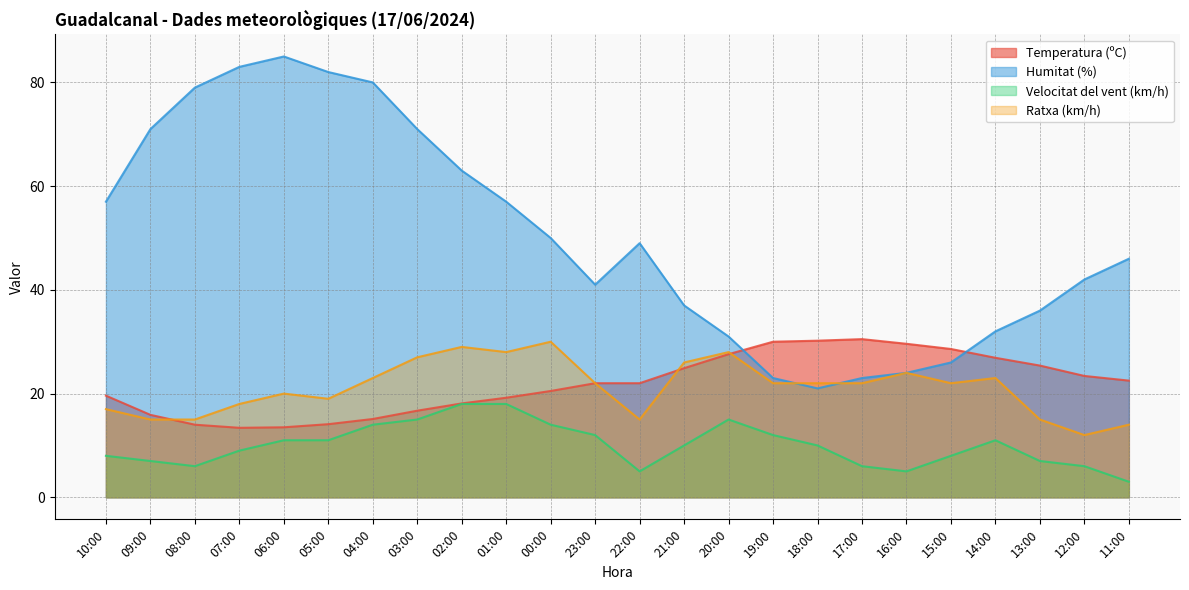

How many interior local valleys does the Temperatura (ºC) series have?

1